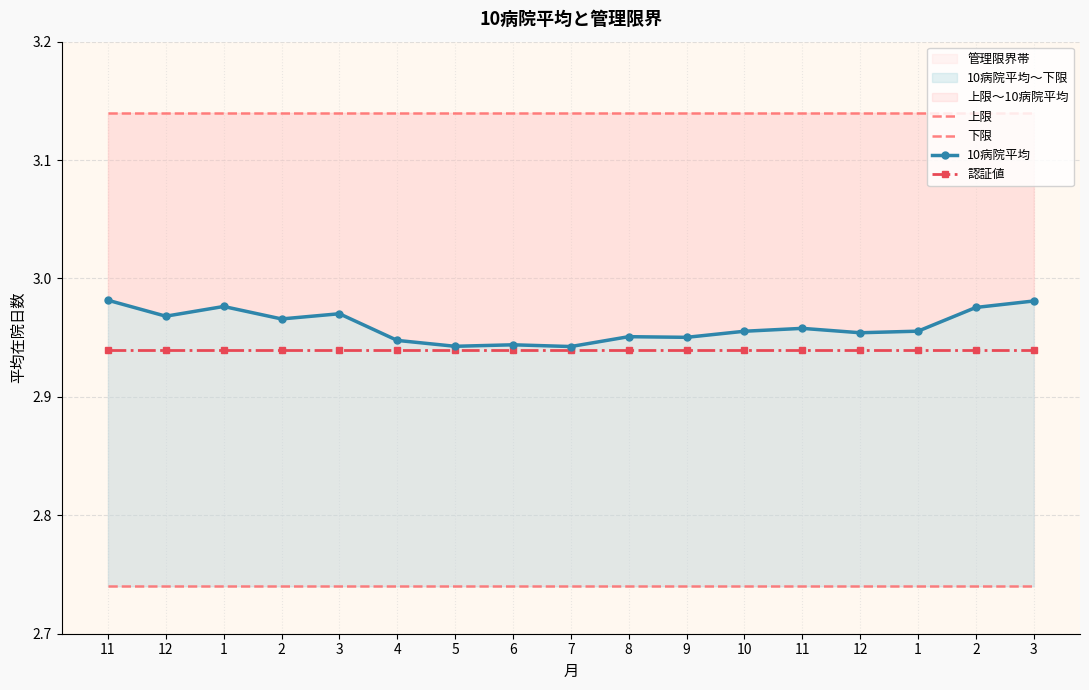

Which category has the lowest value in the 上限 series?

11